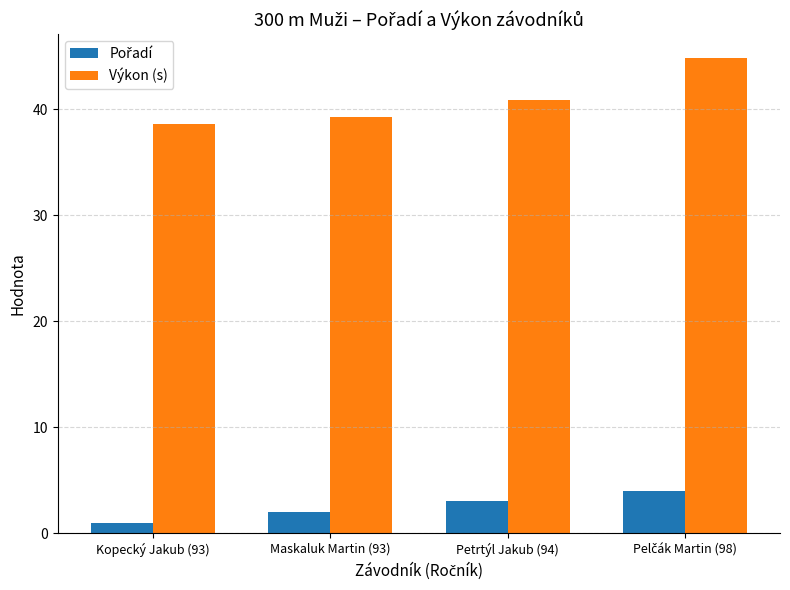

What is the label of the 3rd bar from the right?

Maskaluk Martin (93)